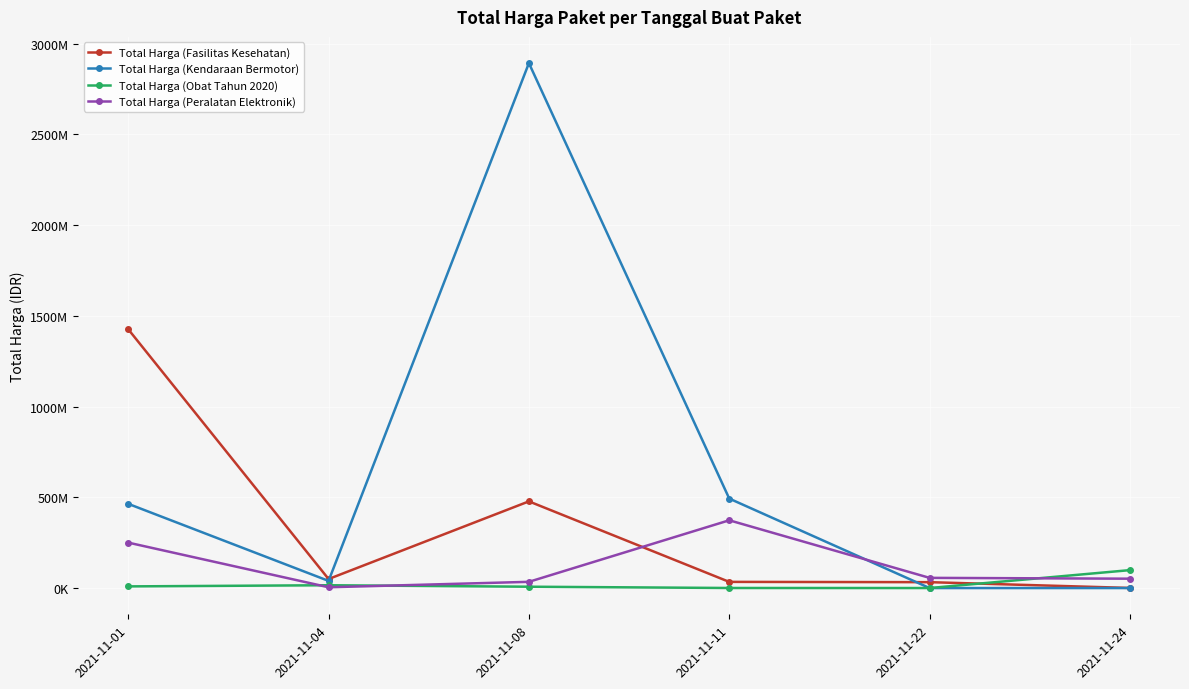

How many interior local peaks does the Total Harga (Peralatan Elektronik) series have?

1